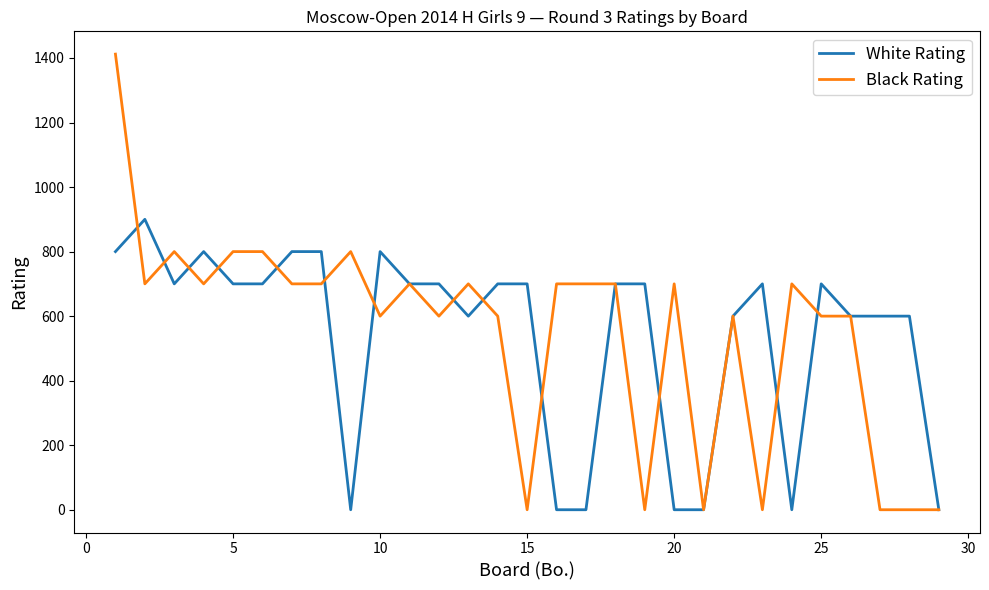

Which series has the largest range (max minus min)?

Black Rating